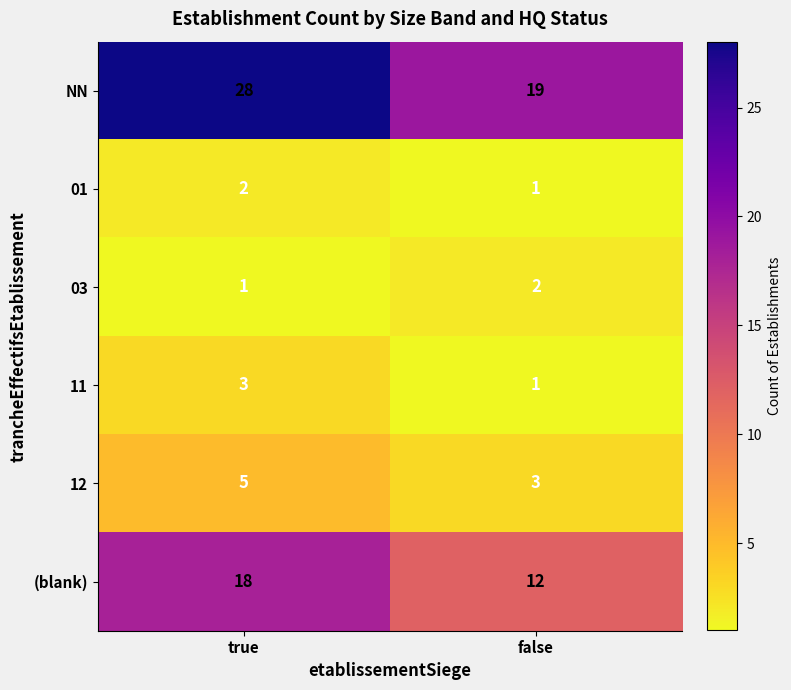

Which series has the widest spread of values?

NN